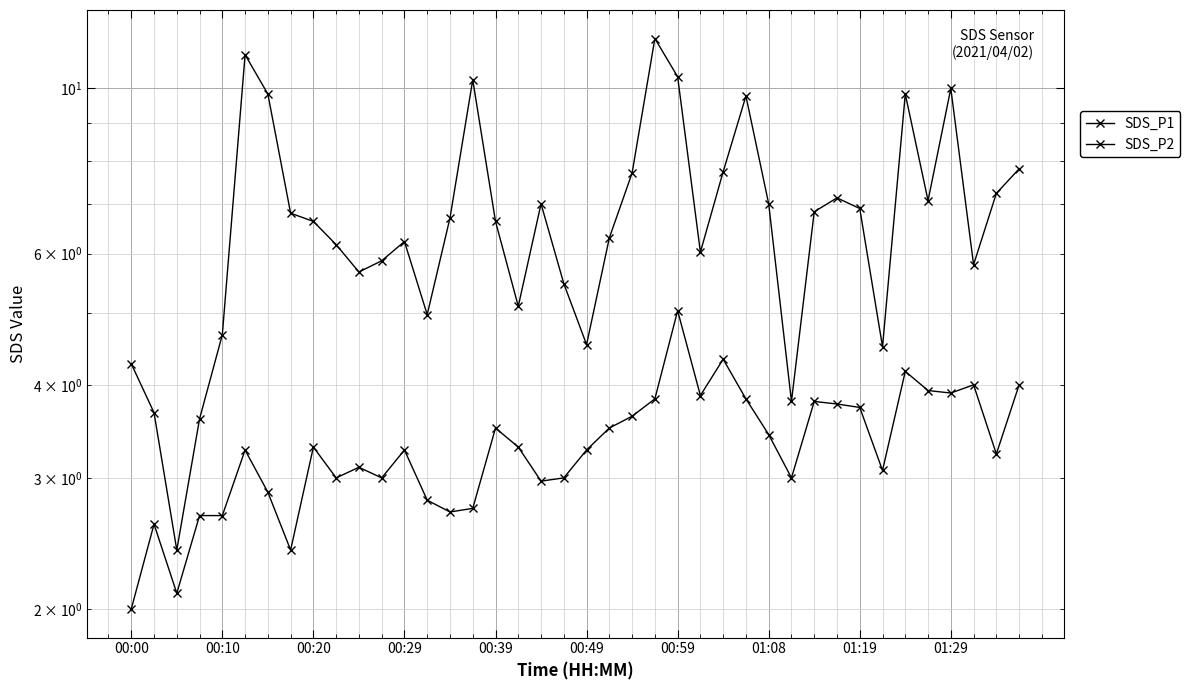

What position from the left is 01:29?

10